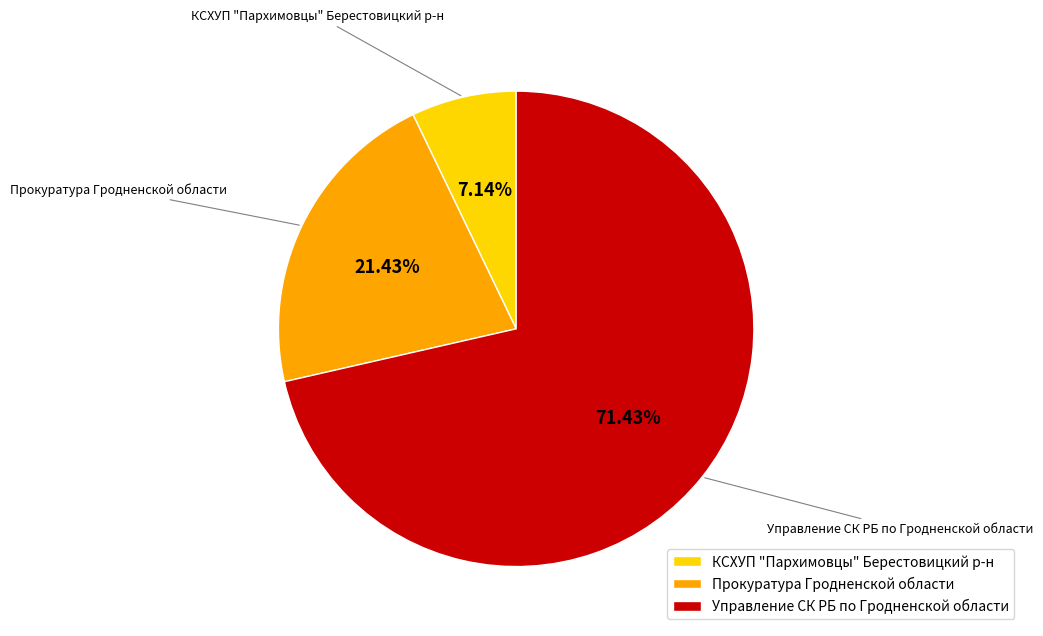

True or false: КСХУП "Пархимовцы" Берестовицкий р-н accounts for 7% of the total.

True